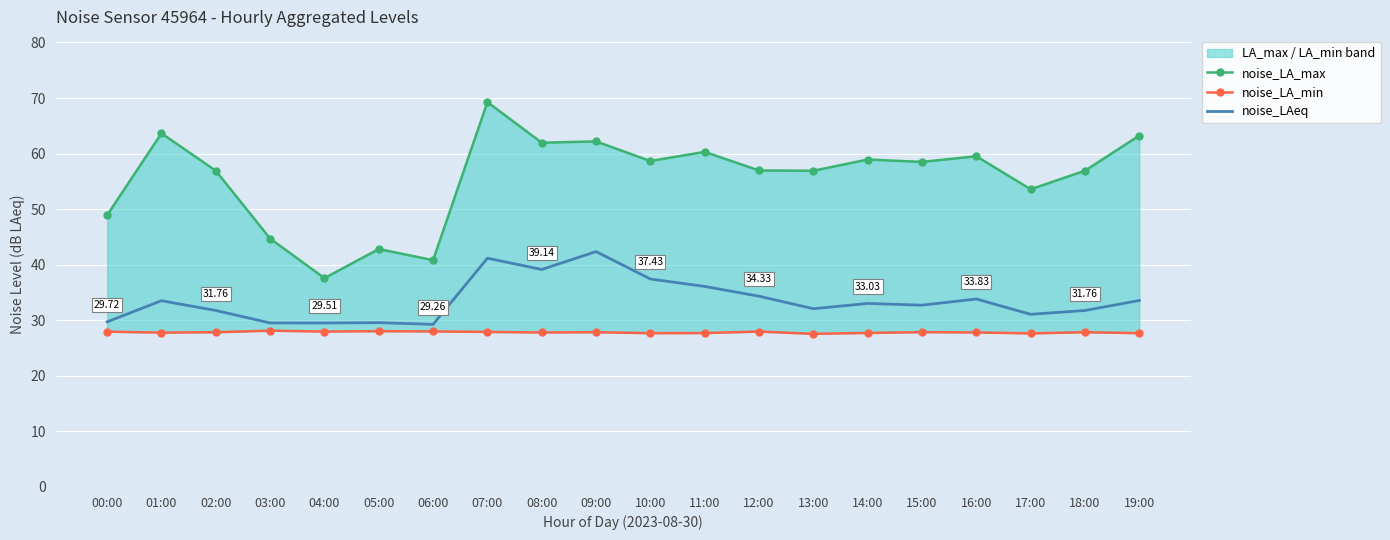

Is the value of noise_LAeq at 07:00 greater than the value of noise_LA_min at 13:00?

Yes